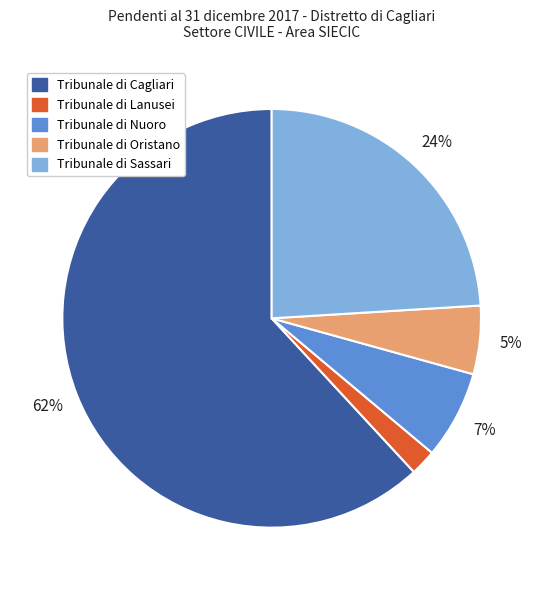

Rank the categories by value from highest to lowest.

Tribunale di Cagliari, Tribunale di Sassari, Tribunale di Nuoro, Tribunale di Oristano, Tribunale di Lanusei